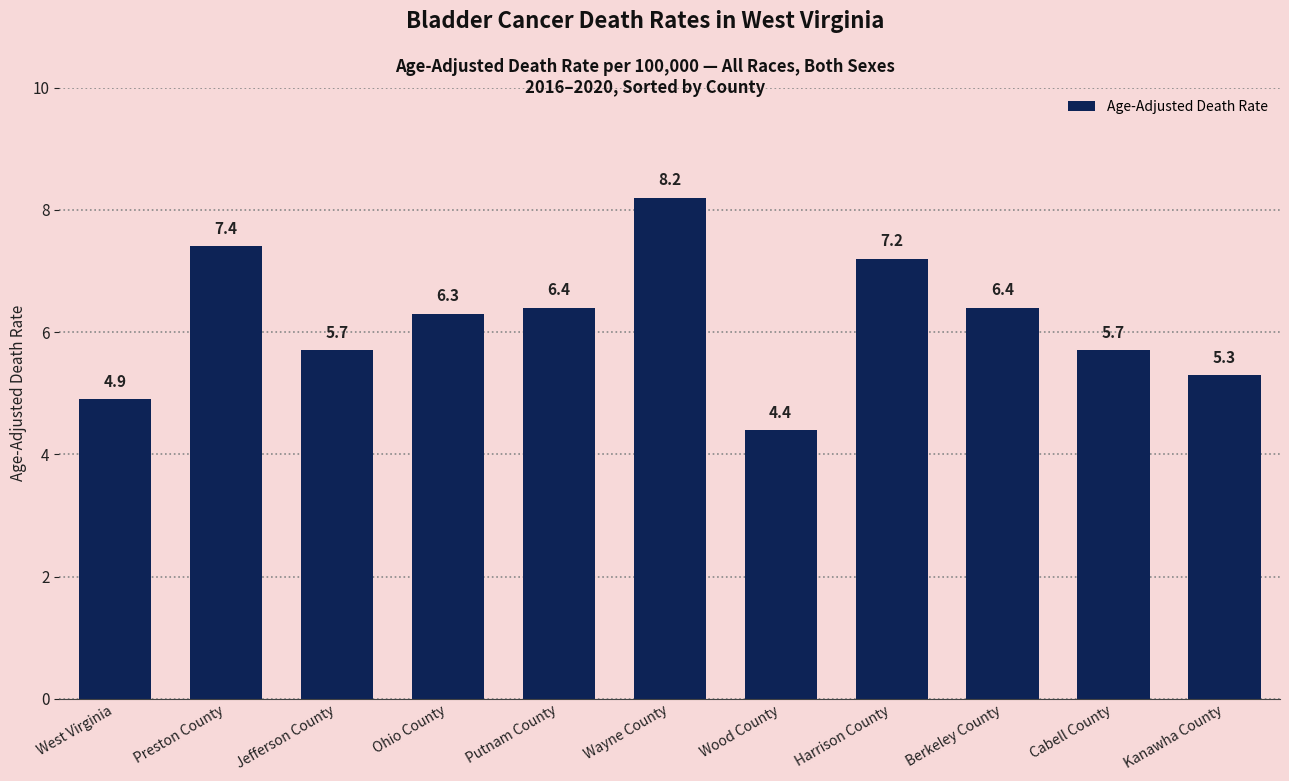

What is the label of the 9th bar from the left?

Berkeley County